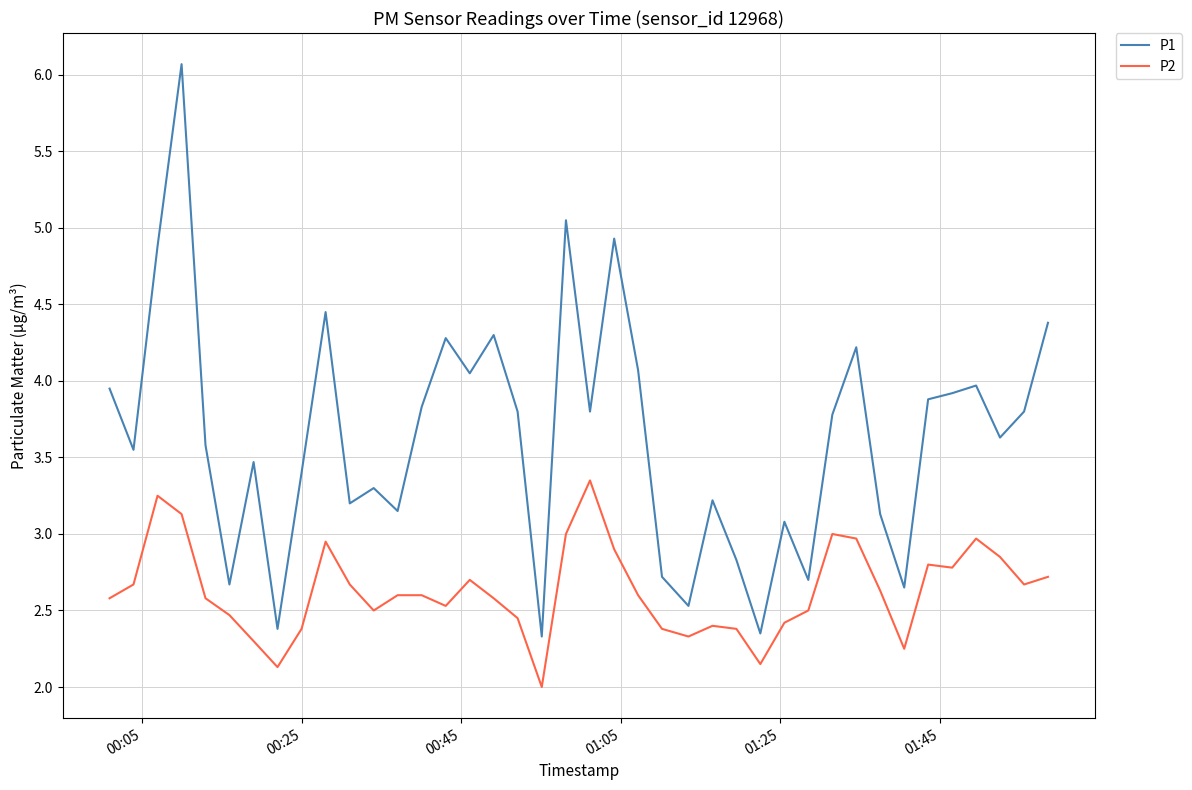

How many distinct data groups are displayed?

2